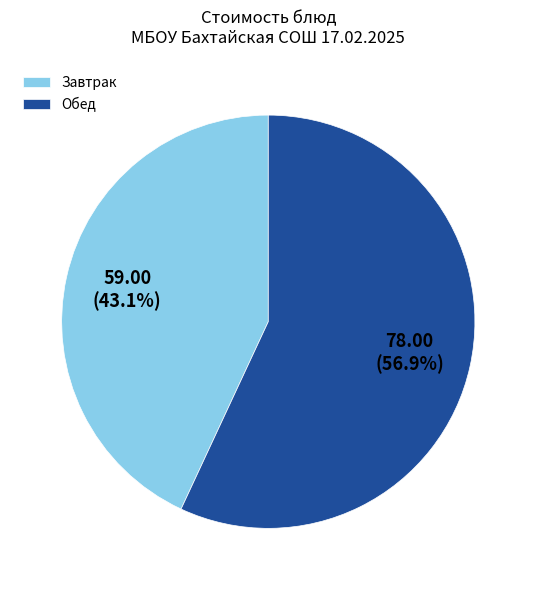

How much of the chart is everything except Завтрак?

56.9%